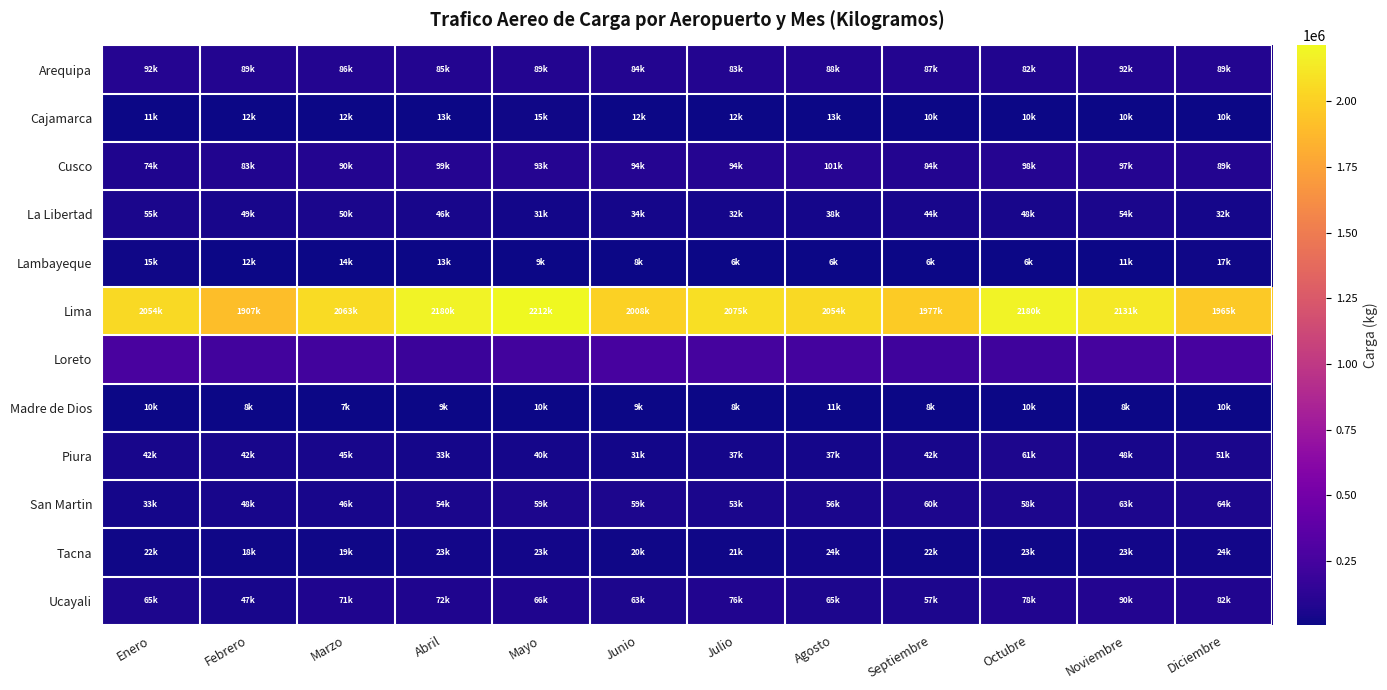

Which series changed the most between Marzo and Junio?

Lima